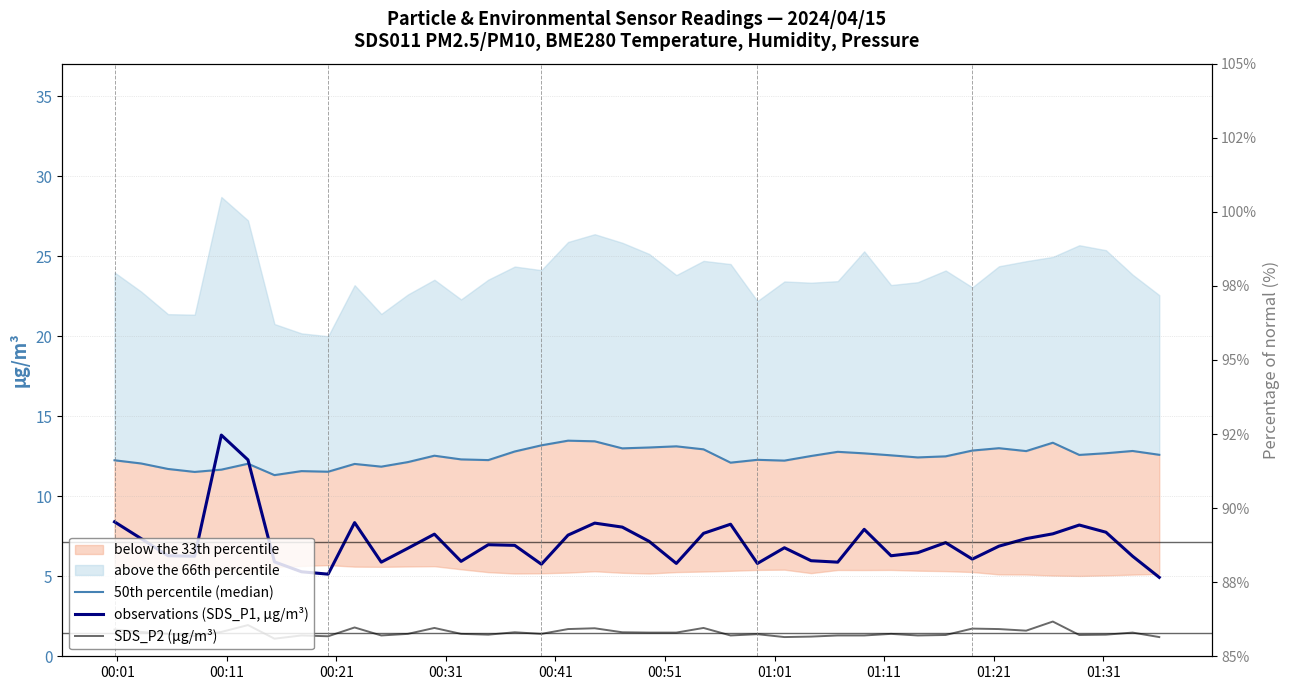

What is the maximum value for observations (SDS_P1, µg/m³)?

13.8